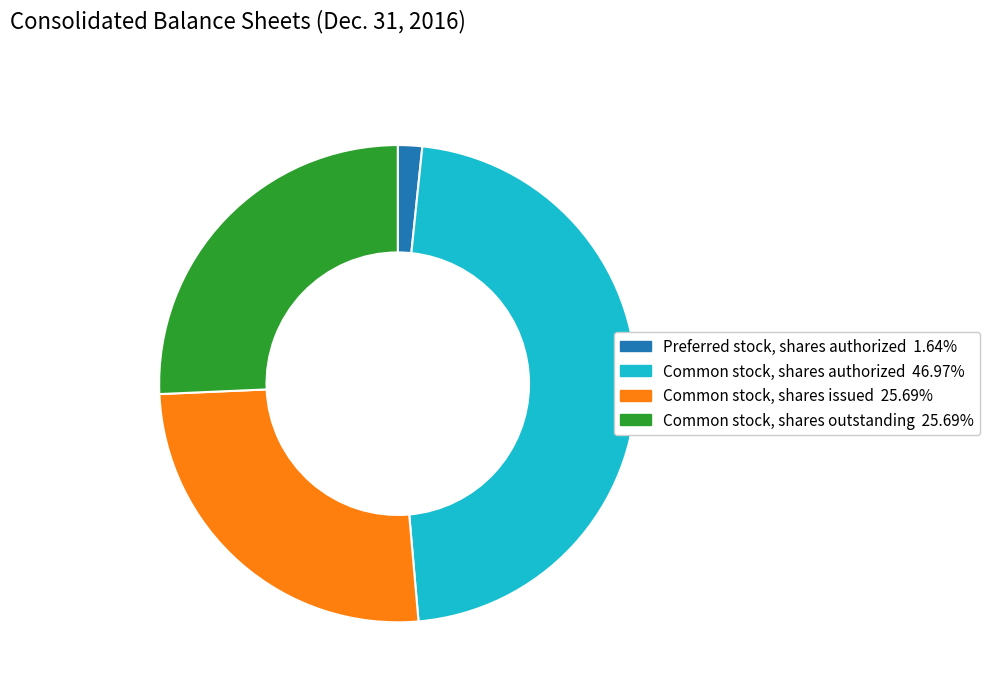

The Common stock, shares authorized slice represents 47% of the pie. True or false?

True